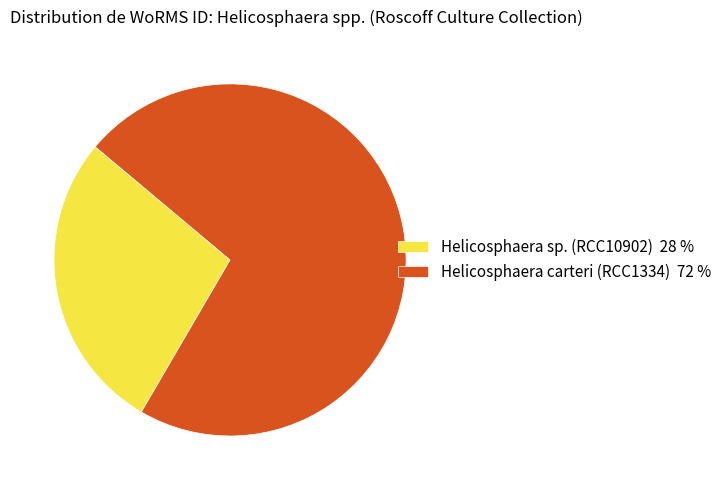

Count the number of slices in the pie.

2